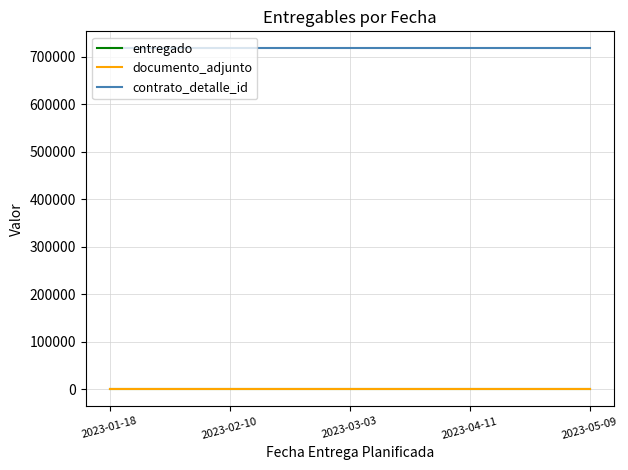

What is the minimum value shown in the chart?

1